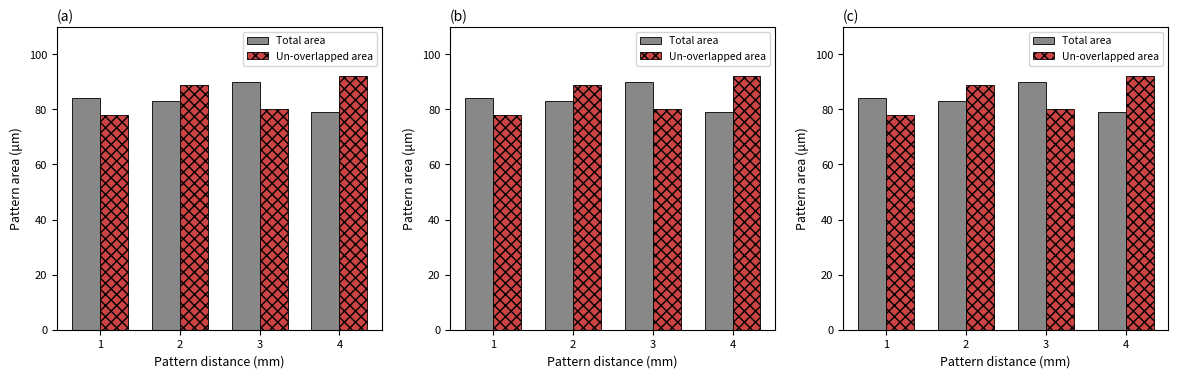

Reading left to right, transcribe all the data shown in this chart.

Total area: 84	83	90	79
Un-overlapped area: 78	89	80	92